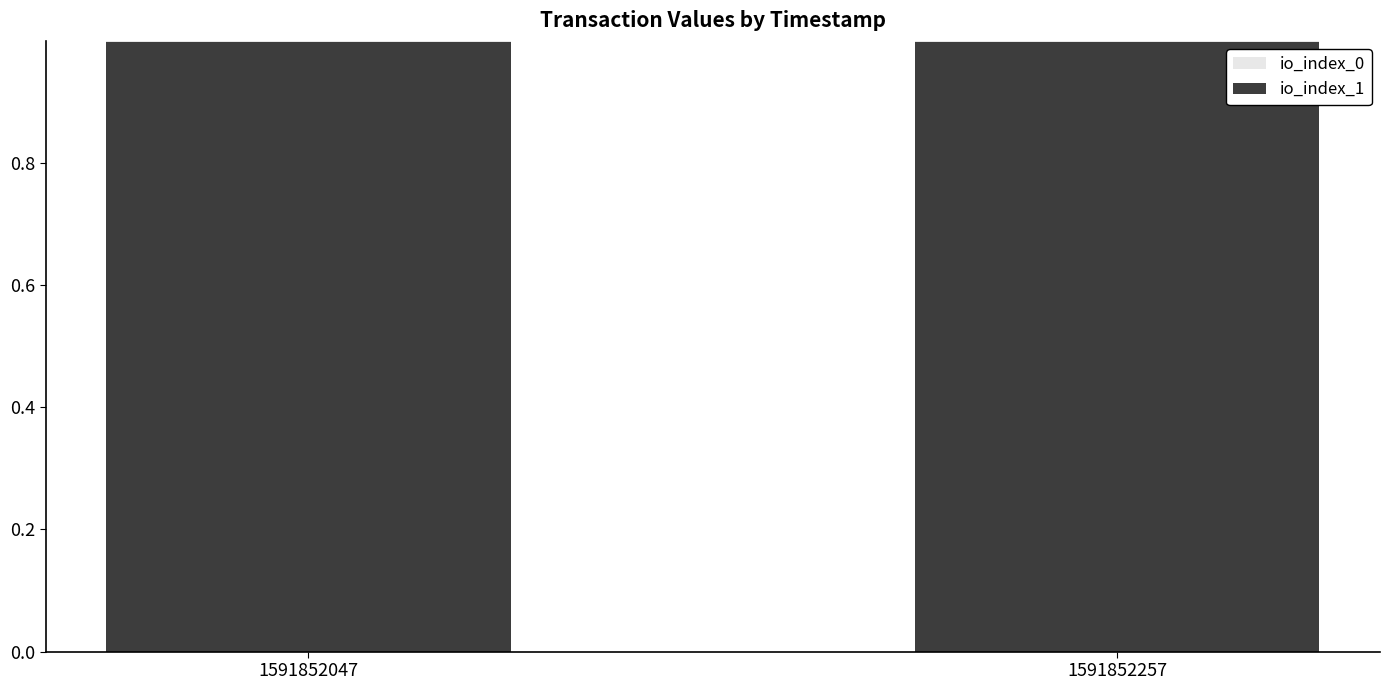

Are the bars grouped side by side (vs. stacked)?

No